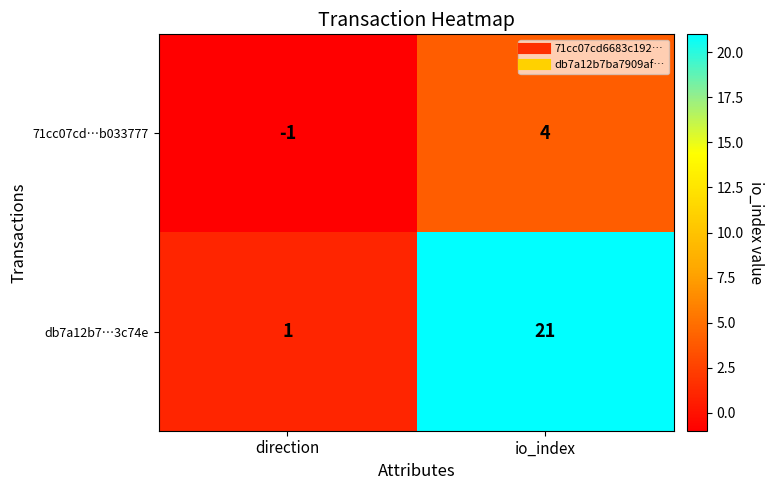

Which category has the highest value across all series?

io_index